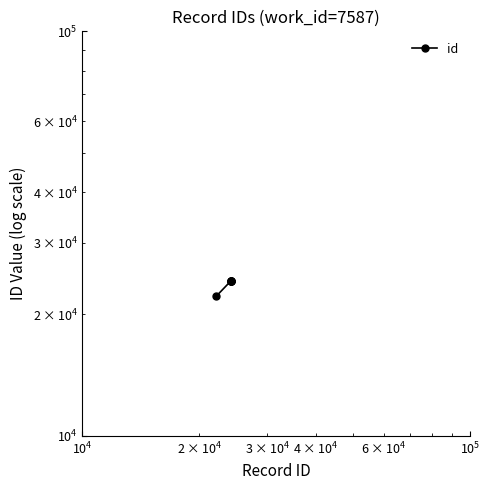

True or false: the data shows 42526 at $\mathdefault{10^{4}}$.

False